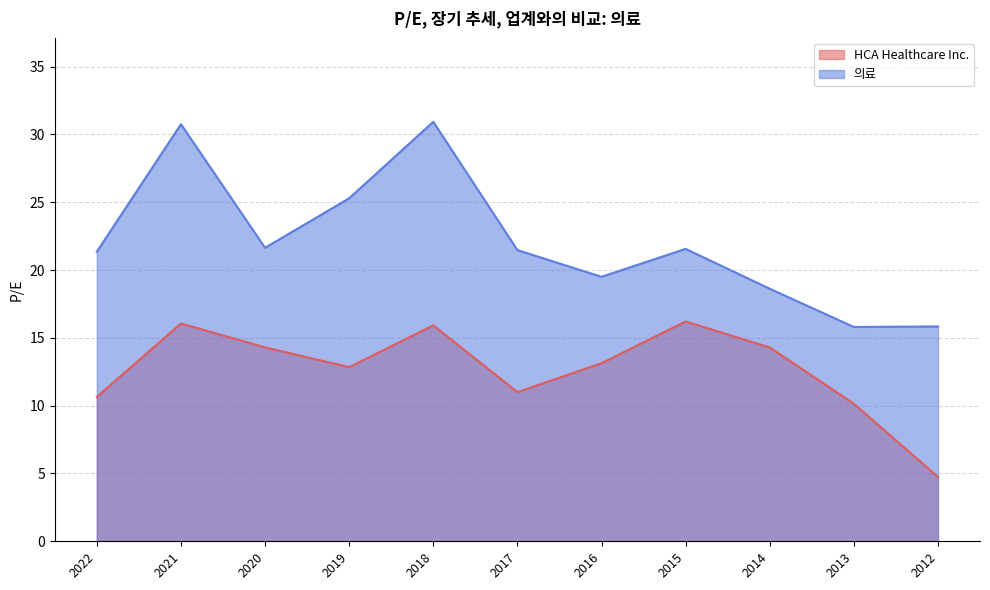

Which series has the largest total across all categories?

의료